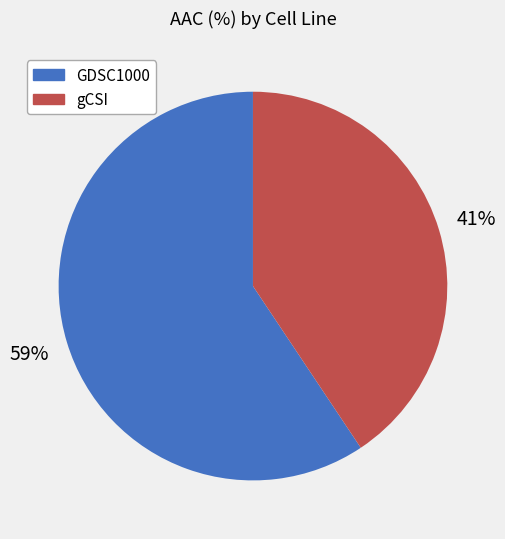

To the nearest percent, what is the combined percentage of GDSC1000 and gCSI?

100%